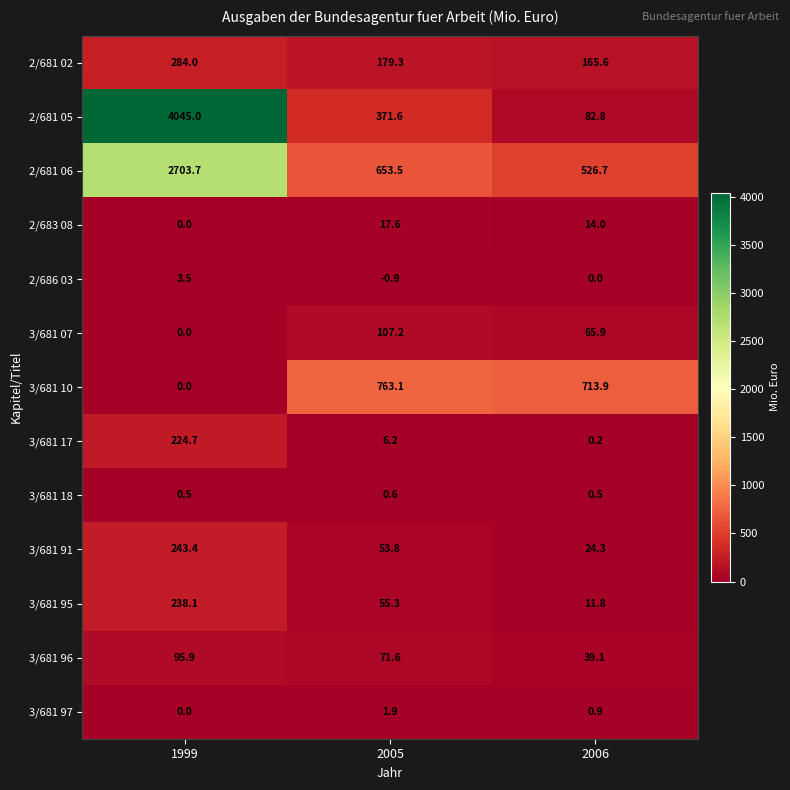

True or false: 2/686 03 has a value of 0.0 at 2006.

True